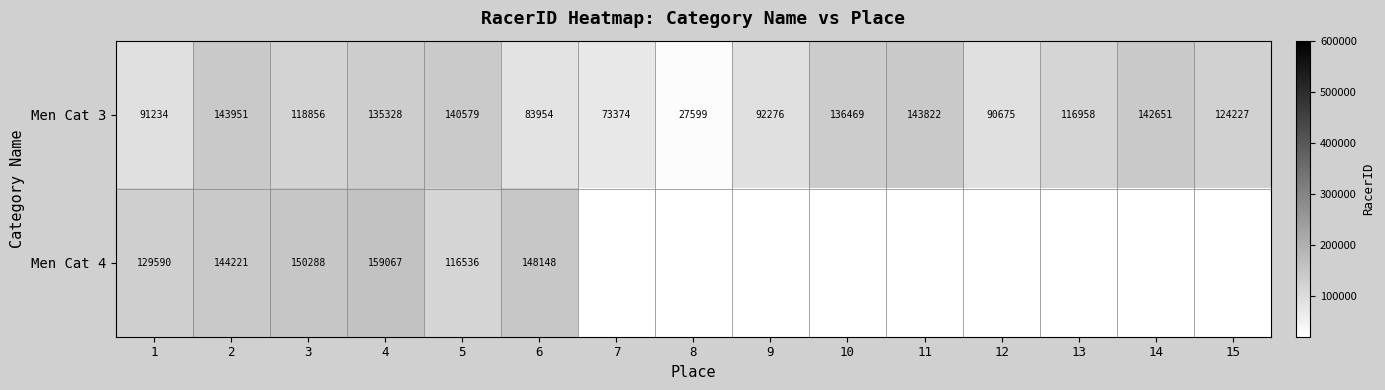

What is the difference between the Men Cat 3 values at 8 and 7?

45775